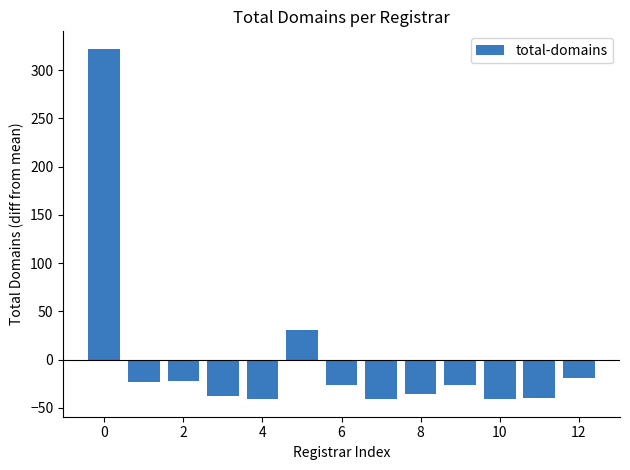

What is the minimum value shown in the chart?

-41